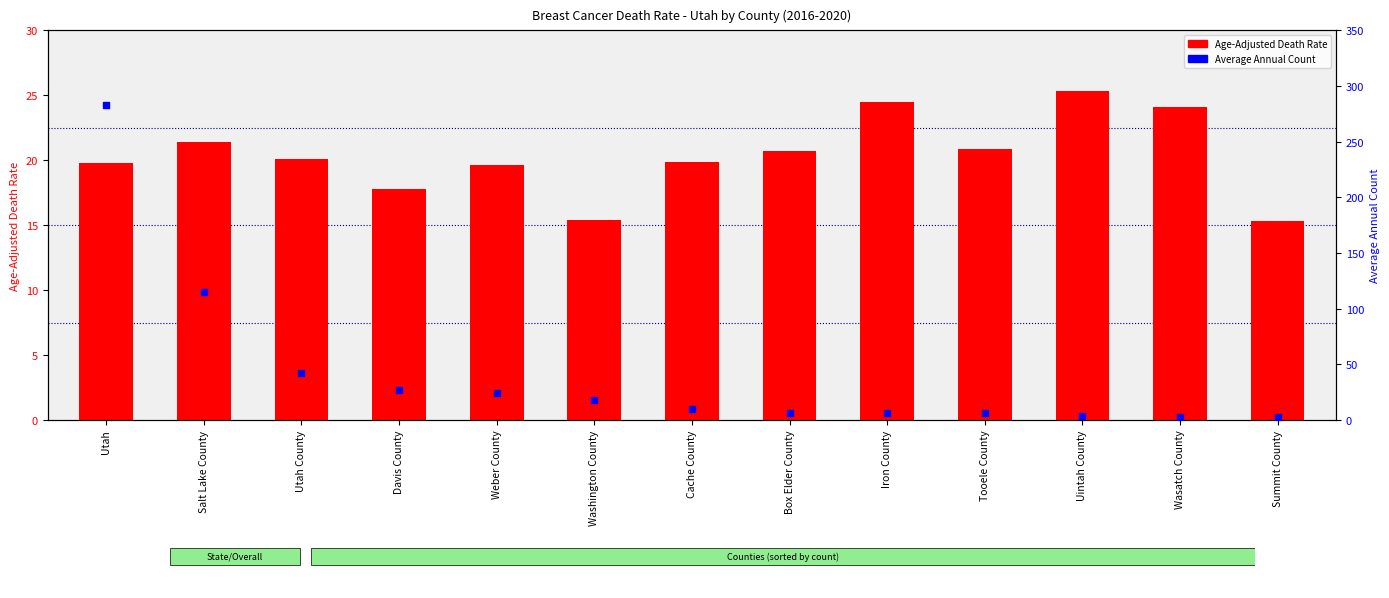

At how many categories does at least one series exceed 192?

1